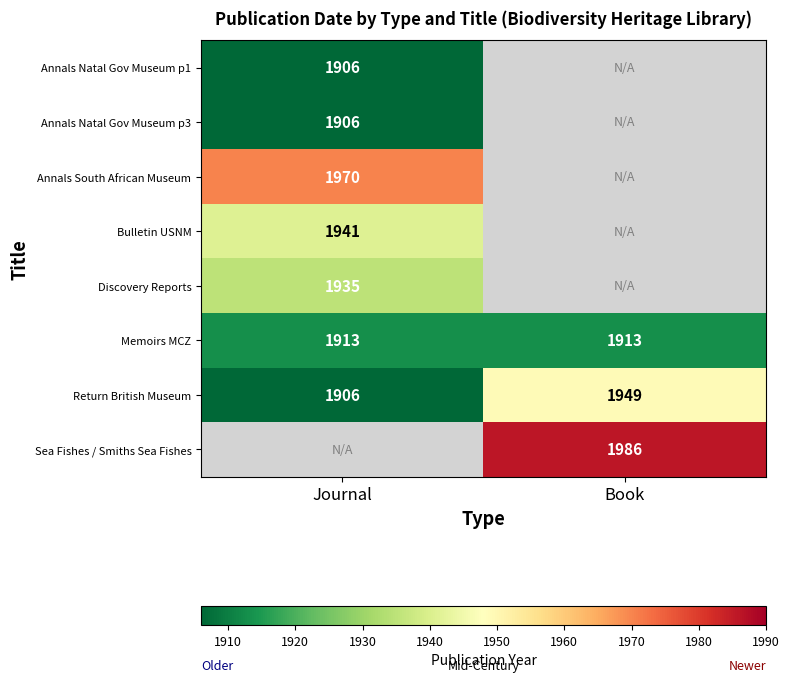

What is the approximate value of Return British Museum at Journal, to the nearest 10?

1910